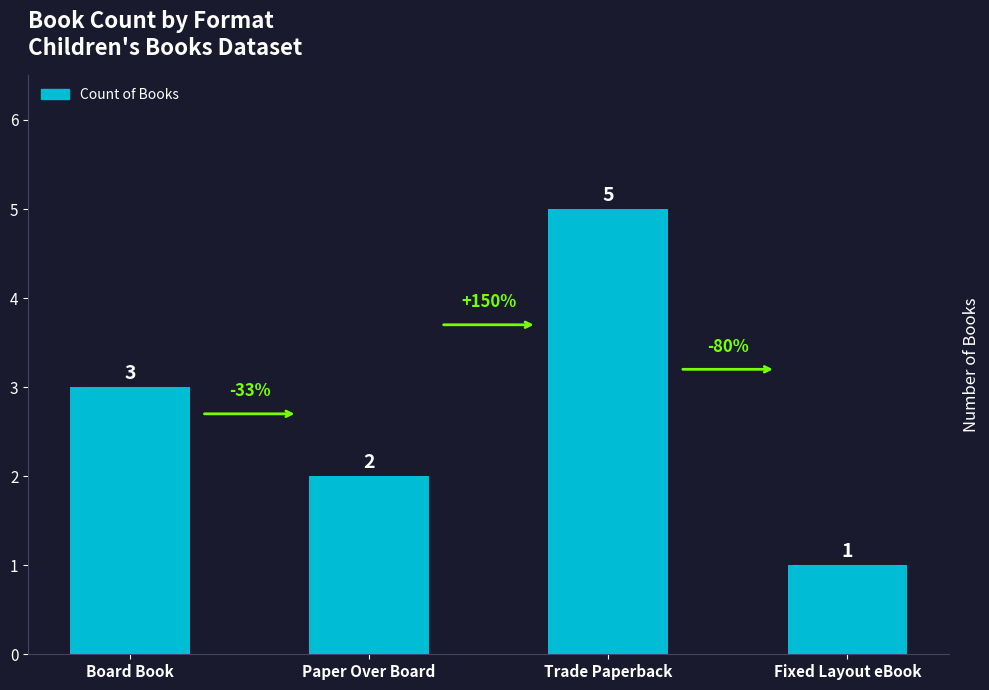

How many data points does each series have?

4